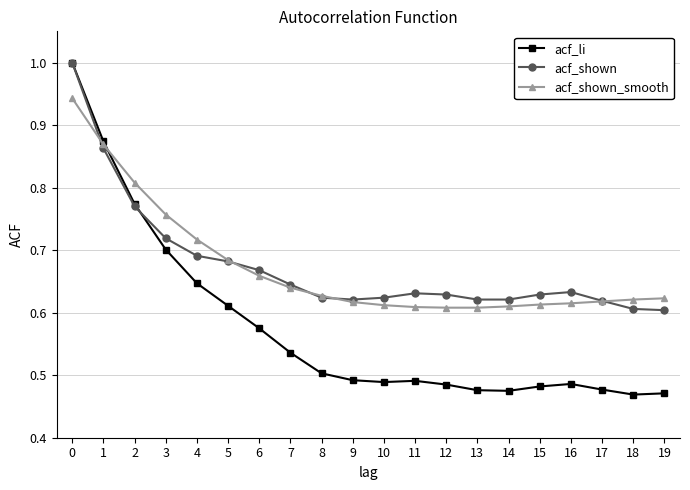

The value of acf_shown at 6 is 1.1. True or false?

False